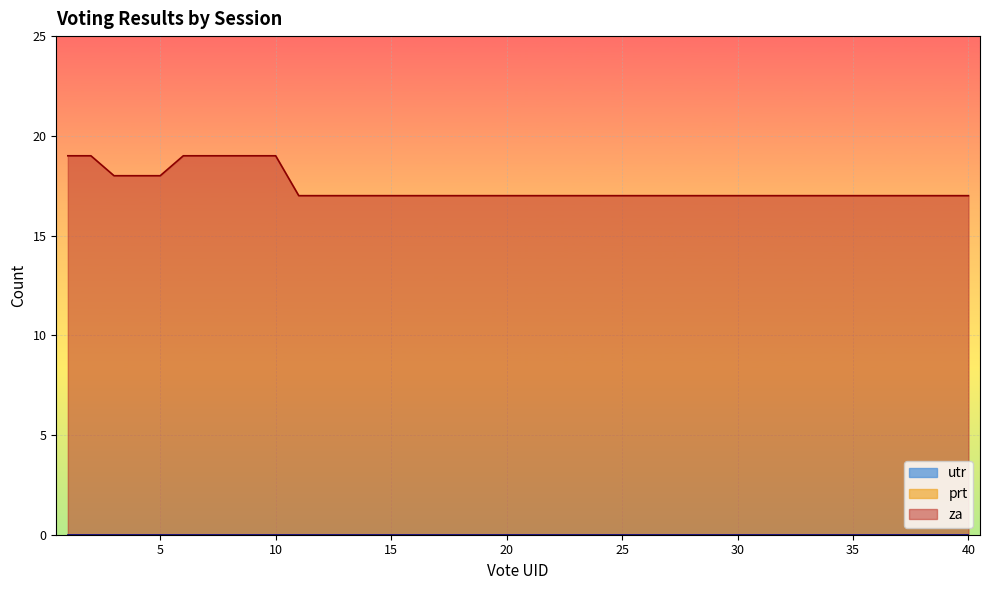

Is the value of za at 21 greater than the value of prt at 26?

Yes